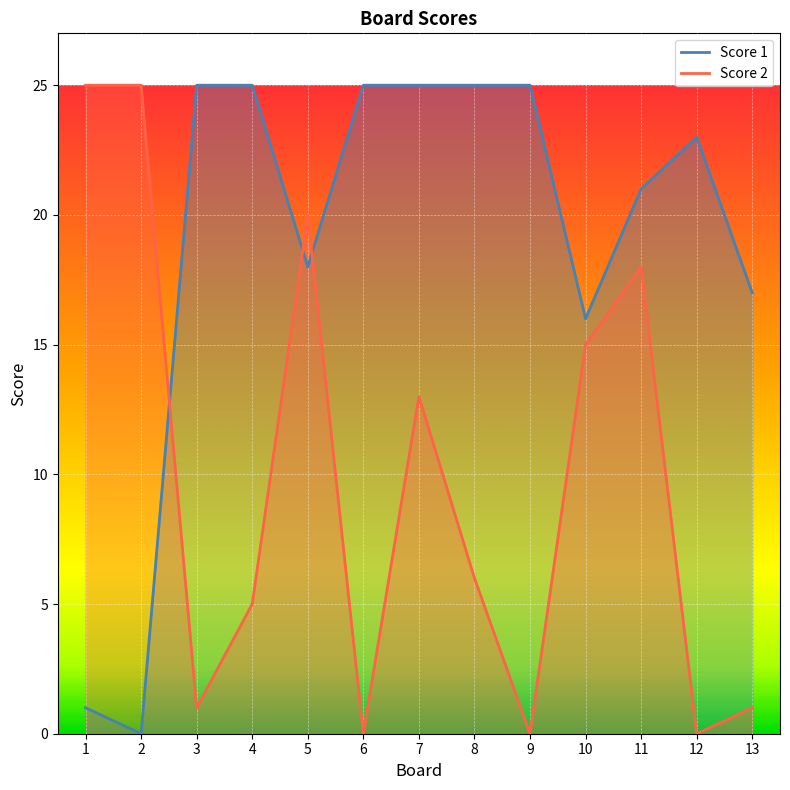

List the series in order of their peak value, highest first.

Score 2, Score 1